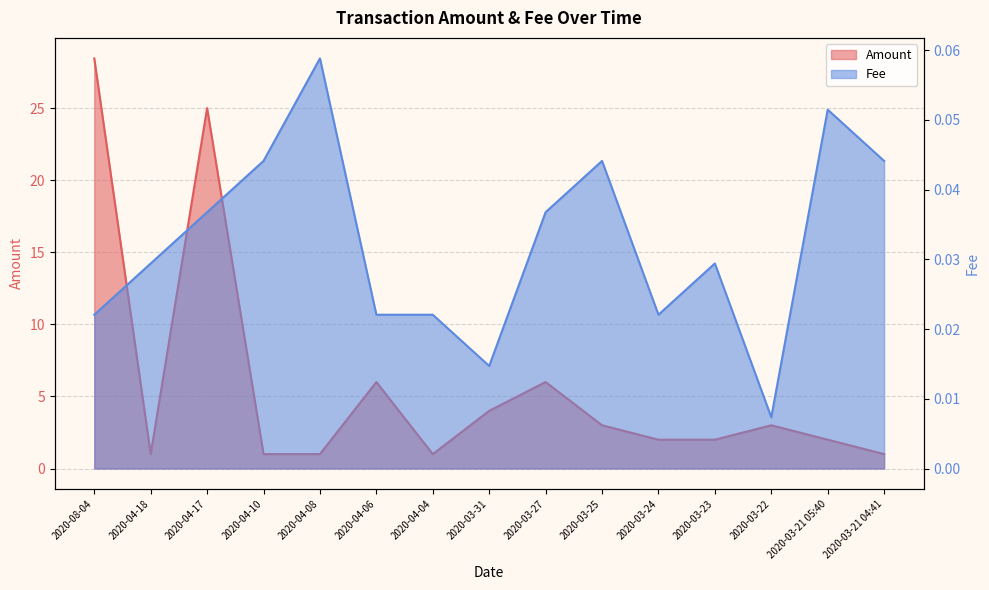

What is the label of the 9th point from the right?

2020-04-04